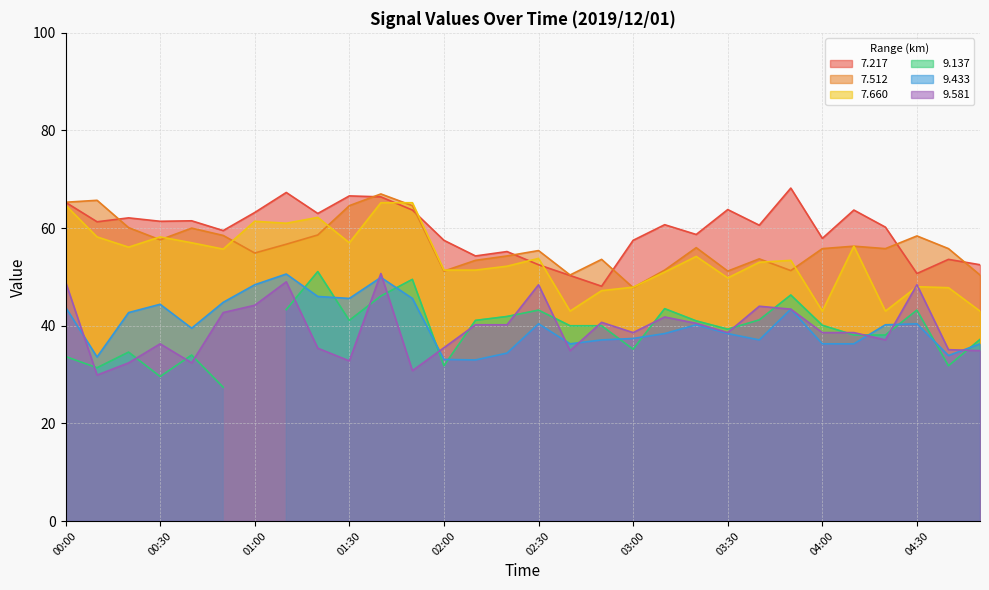

Rank the categories by   9.433 value from highest to lowest.

01:10, 01:40, 01:00, 01:20, 01:30, 01:50, 00:50, 00:30, 00:00, 03:50, 00:20, 02:30, 04:30, 03:20, 04:20, 00:40, 03:10, 03:30, 03:00, 02:50, 03:40, 02:40, 04:00, 04:10, 04:50, 02:20, 04:40, 00:10, 02:00, 02:10